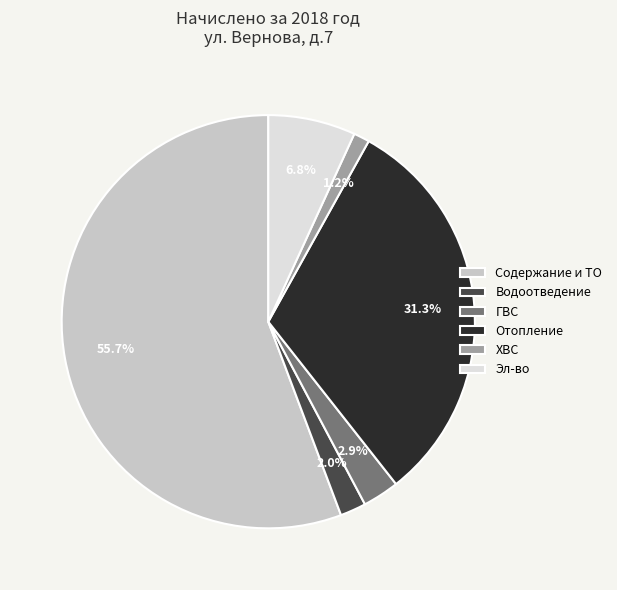

True or false: ГВС accounts for 14% of the total.

False